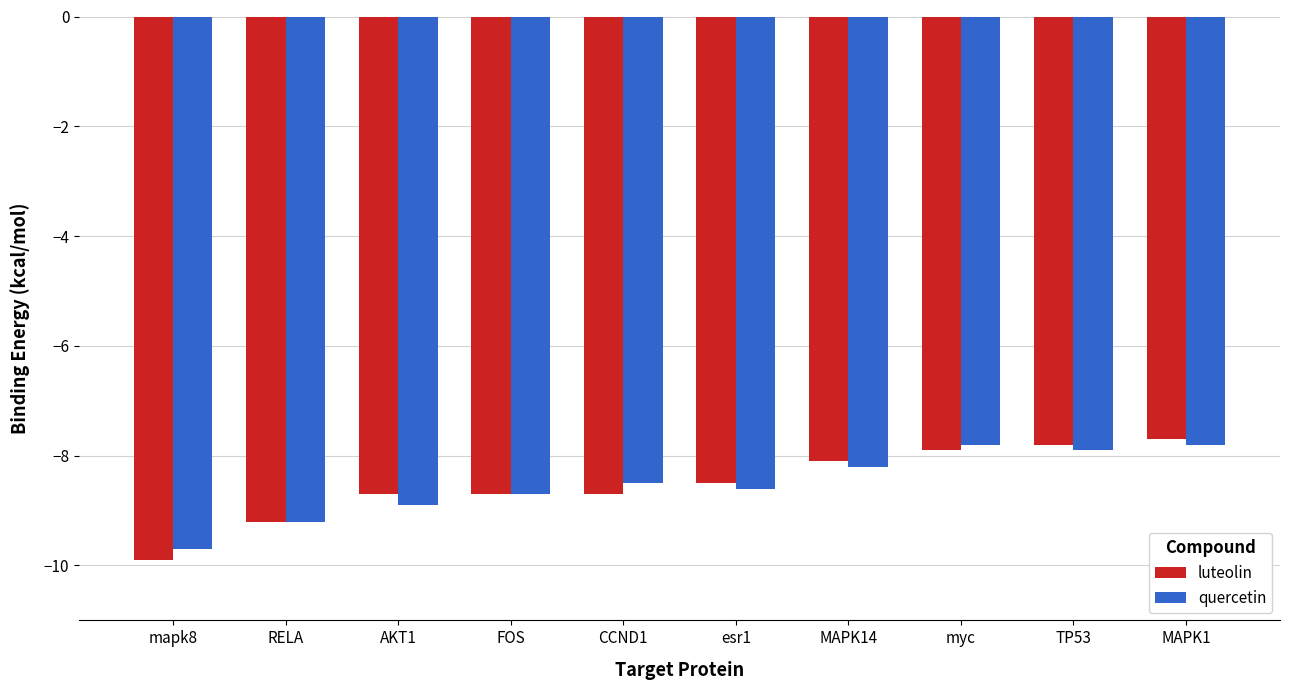

What are all the series names shown in the legend?

luteolin, quercetin